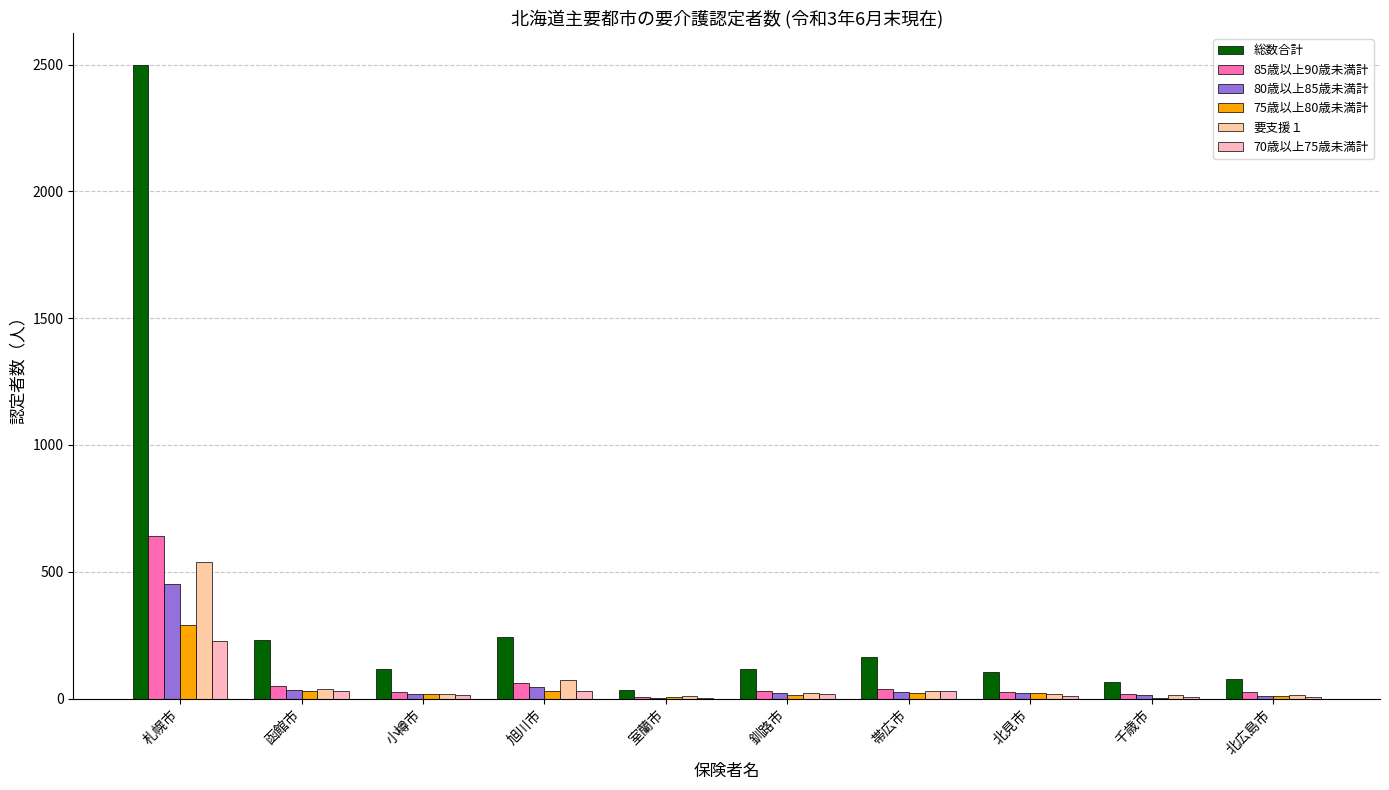

At which category does the chart reach its peak across all series?

札幌市